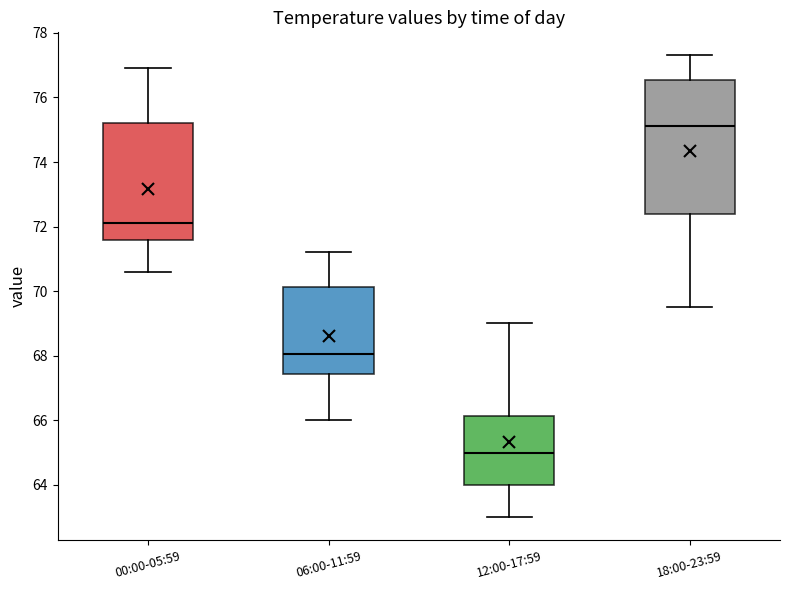

Which box has the highest median line?

18:00-23:59